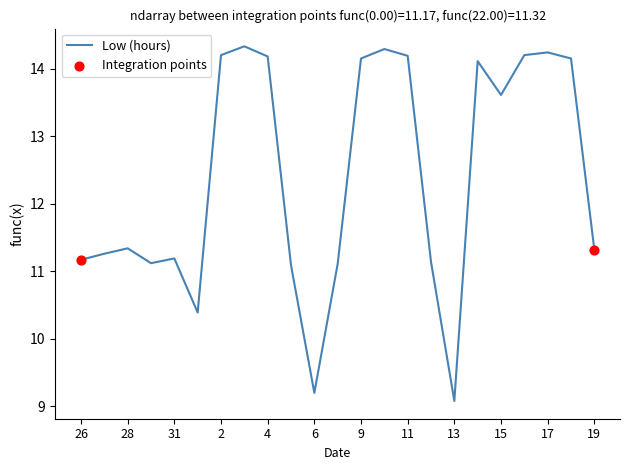

What is the greatest value displayed?

14.3